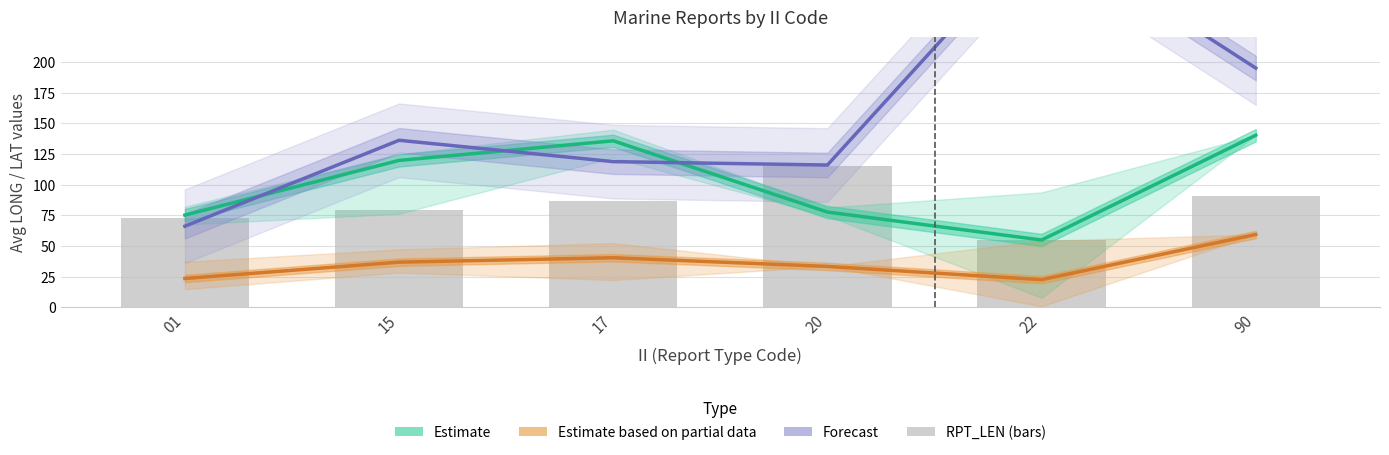

Rank the series by their maximum value, from highest to lowest.

Forecast (Avg MSQUARE), Estimate (Avg LONG), RPT_LEN, Estimate based on partial data (Avg LAT)